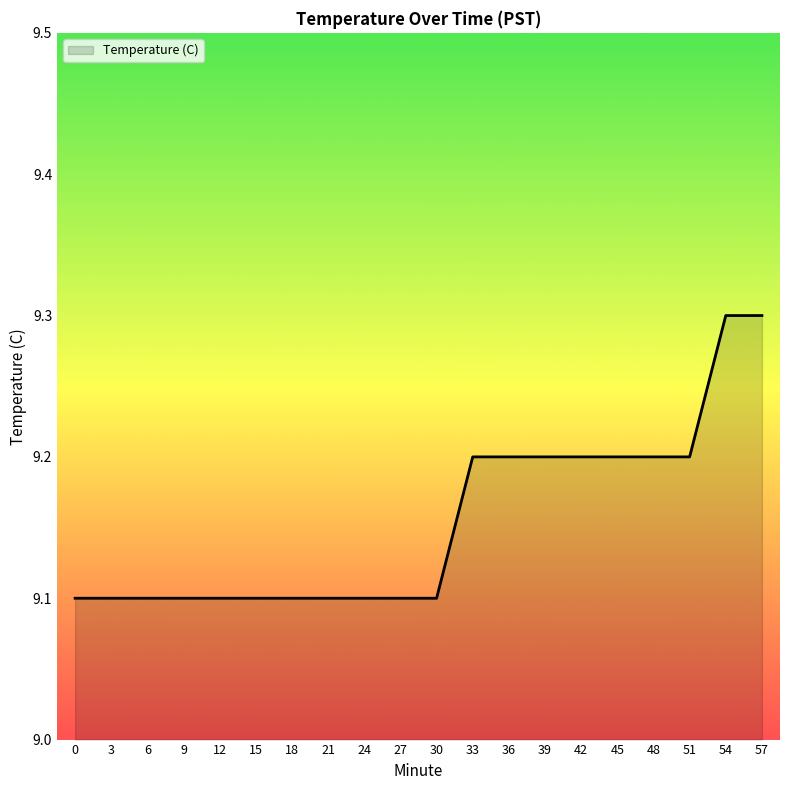

Reading right to left, transcribe all the data shown in this chart.

57=9.3	54=9.3	51=9.2	48=9.2	45=9.2	42=9.2	39=9.2	36=9.2	33=9.2	30=9.1	27=9.1	24=9.1	21=9.1	18=9.1	15=9.1	12=9.1	9=9.1	6=9.1	3=9.1	0=9.1